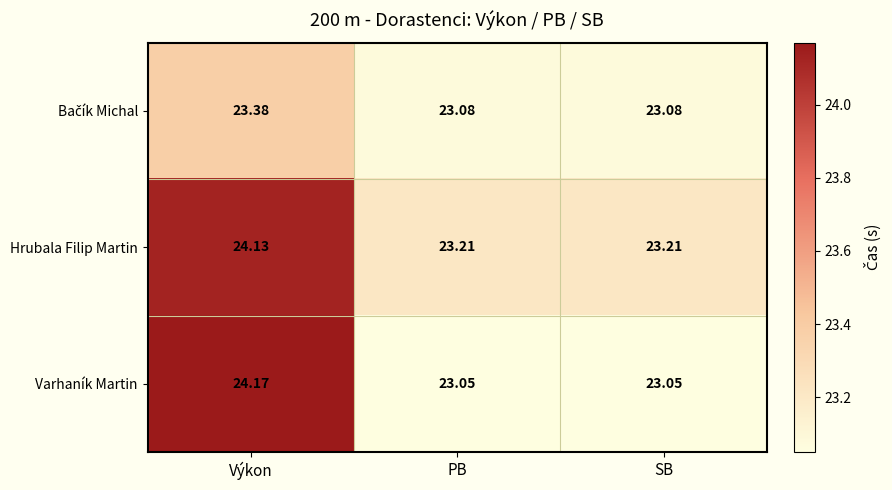

Which series has the largest total across all categories?

Hrubala Filip Martin